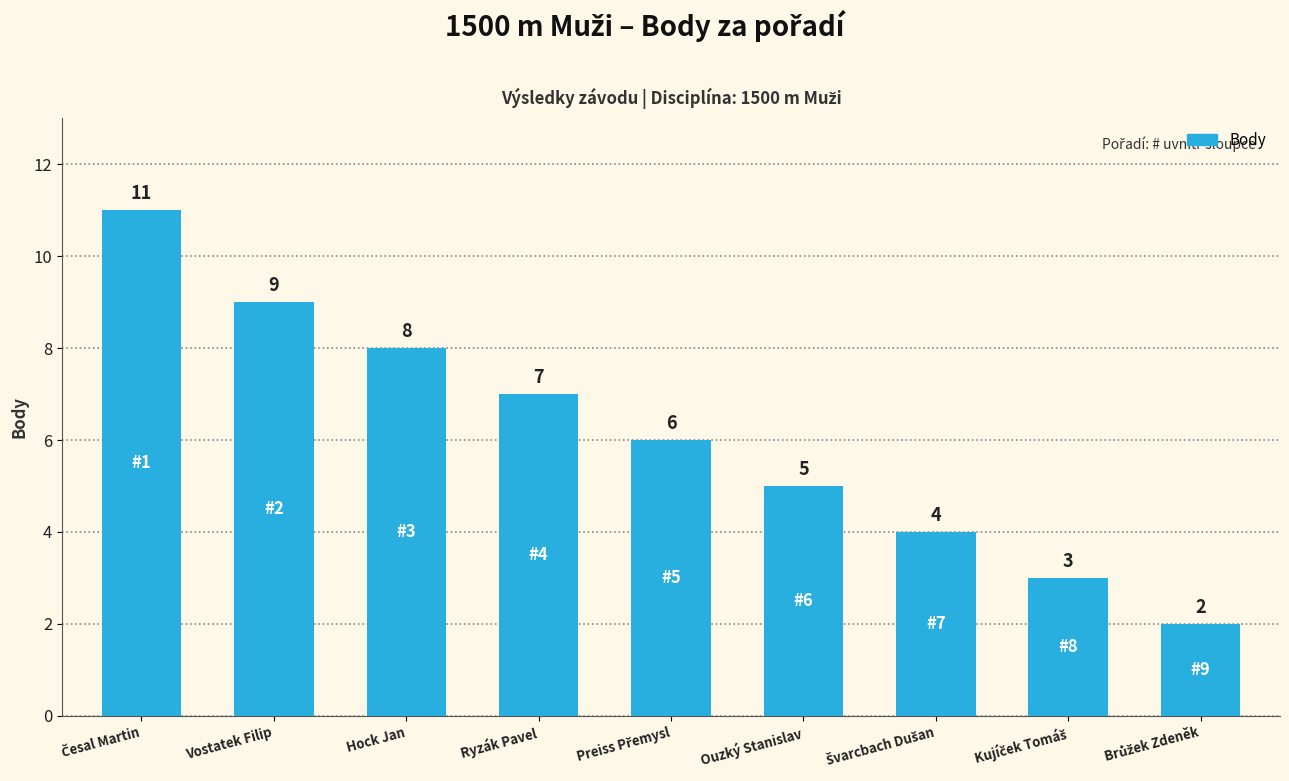

Does the chart contain any negative values?

No